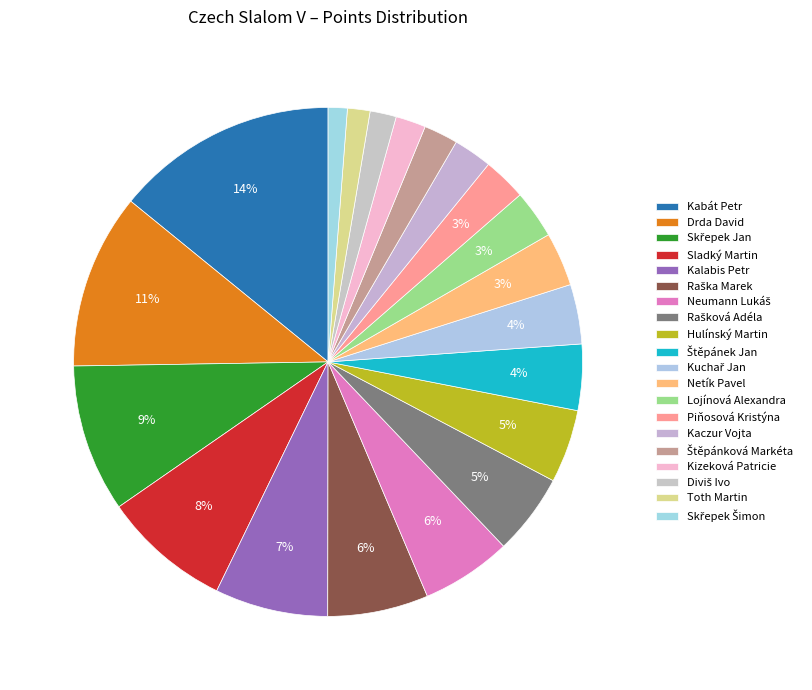

To the nearest percent, what is the average slice percentage?

5%